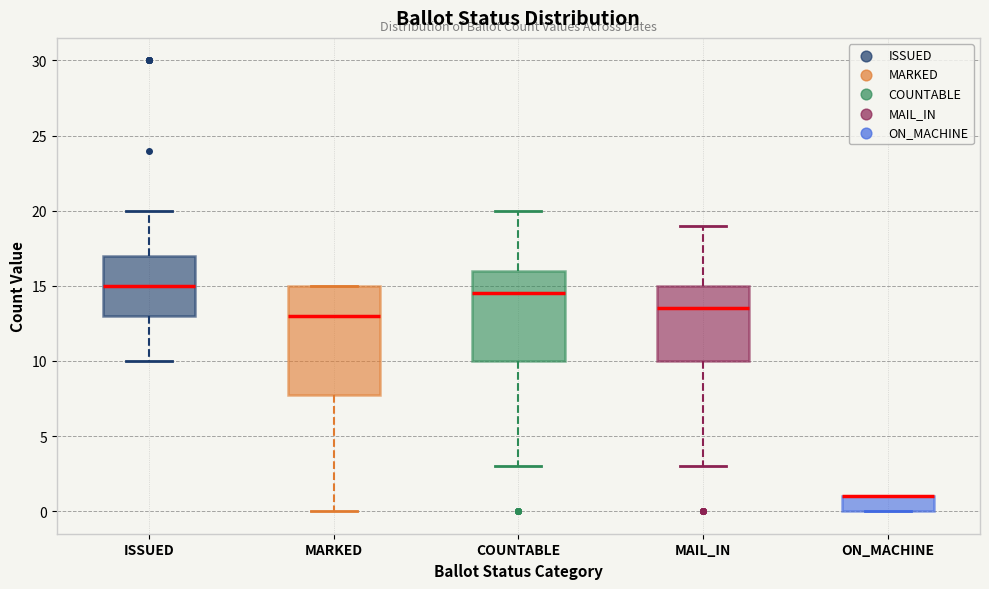

Where is the lower edge of the box for ISSUED on the y-axis? The values are not printed on the chart, so give them approximately, as read against the axis.

13.0